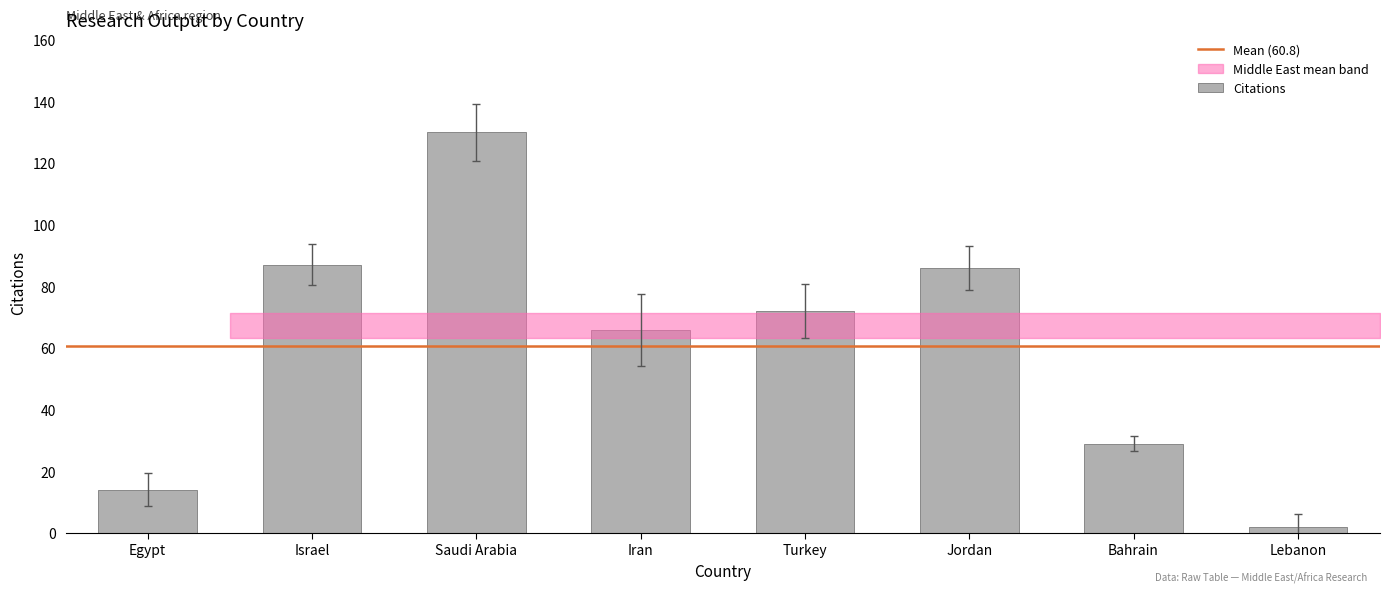

How many values are below 72?

4